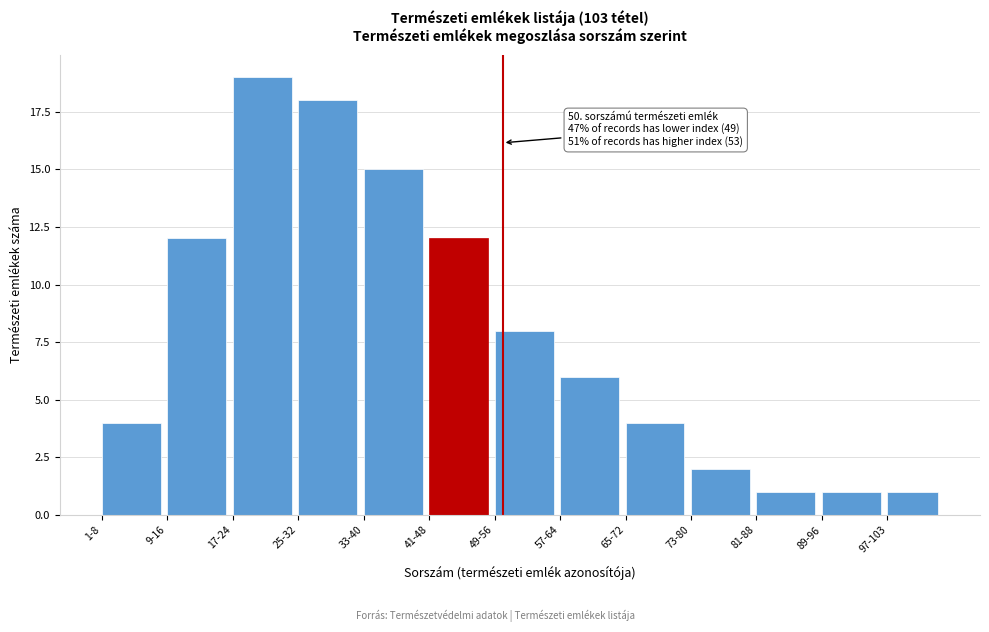

Reading left to right, transcribe all the data shown in this chart.

4	12	19	18	15	12	8	6	4	2	1	1	1